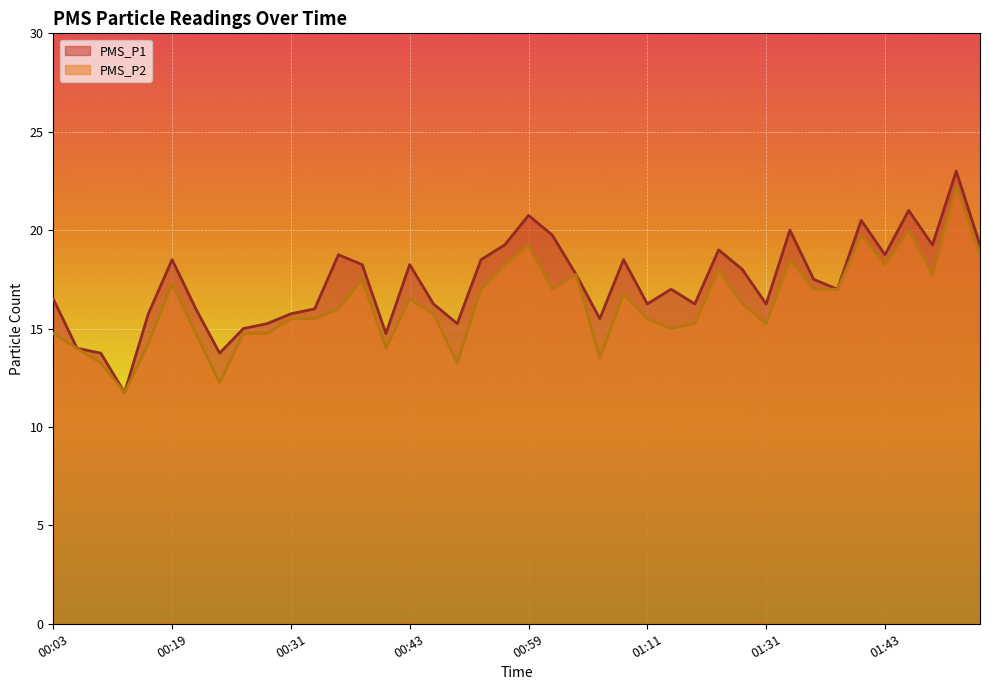

Rank the series by their average value, from lowest to highest.

PMS_P2, PMS_P1